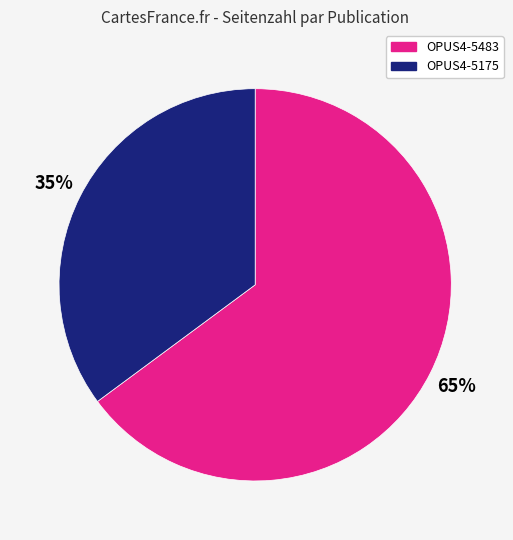

True or false: OPUS4-5483 accounts for 79% of the total.

False